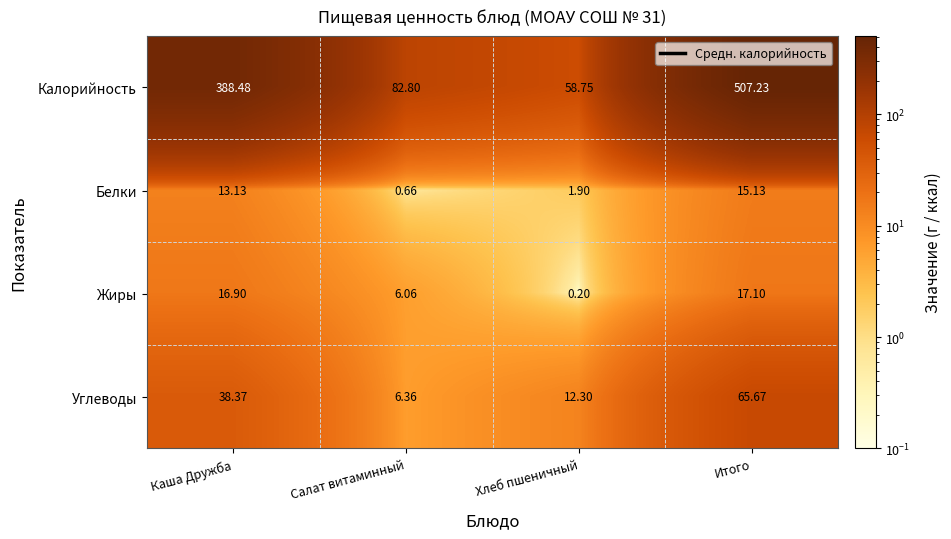

List the series in order of their peak value, highest first.

Калорийность, Углеводы, Жиры, Белки